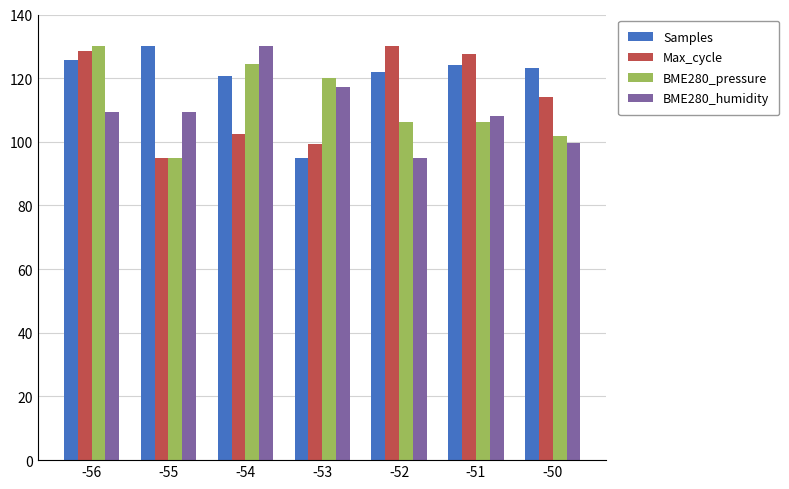

At which label does Samples reach its peak?

-55